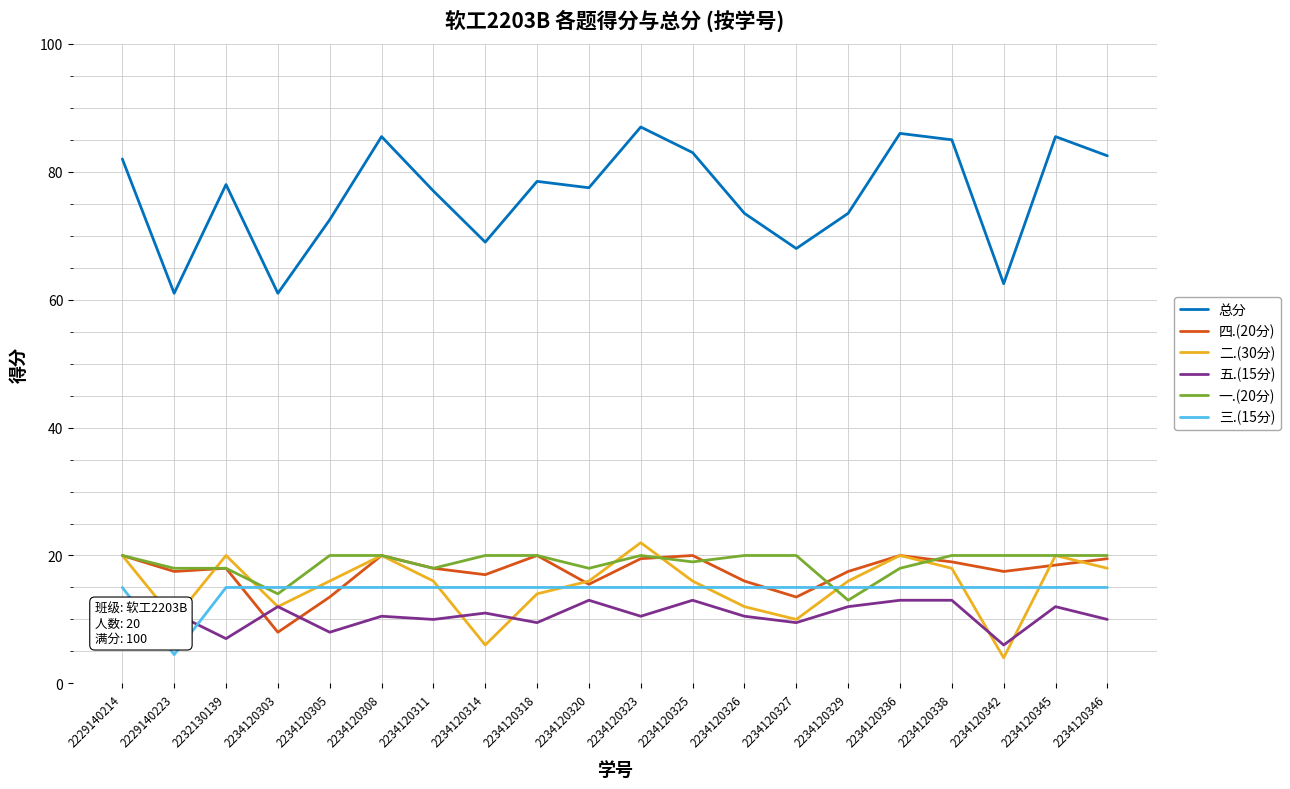

Reading right to left, list all the values displayed in this chart.

总分: 82.5	85.5	62.5	85.0	86.0	73.5	68.0	73.5	83.0	87.0	77.5	78.5	69.0	77.0	85.5	72.5	61.0	78.0	61.0	82.0
四.(20分): 19.5	18.5	17.5	19.0	20.0	17.5	13.5	16.0	20.0	19.5	15.5	20.0	17.0	18.0	20.0	13.5	8.0	18.0	17.5	20.0
二.(30分): 18.0	20.0	4.0	18.0	20.0	16.0	10.0	12.0	16.0	22.0	16.0	14.0	6.0	16.0	20.0	16.0	12.0	20.0	10.0	20.0
五.(15分): 10.0	12.0	6.0	13.0	13.0	12.0	9.5	10.5	13.0	10.5	13.0	9.5	11.0	10.0	10.5	8.0	12.0	7.0	11.0	7.0
一.(20分): 20.0	20.0	20.0	20.0	18.0	13.0	20.0	20.0	19.0	20.0	18.0	20.0	20.0	18.0	20.0	20.0	14.0	18.0	18.0	20.0
三.(15分): 15.0	15.0	15.0	15.0	15.0	15.0	15.0	15.0	15.0	15.0	15.0	15.0	15.0	15.0	15.0	15.0	15.0	15.0	4.5	15.0